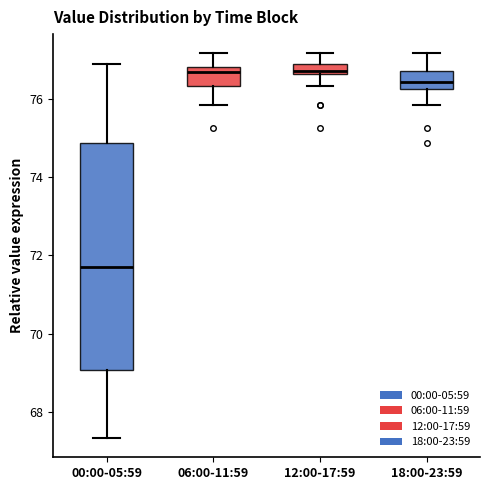

Where does the lower whisker of the box for 00:00-05:59 end on the y-axis? The values are not printed on the chart, so give them approximately, as read against the axis.

67.4